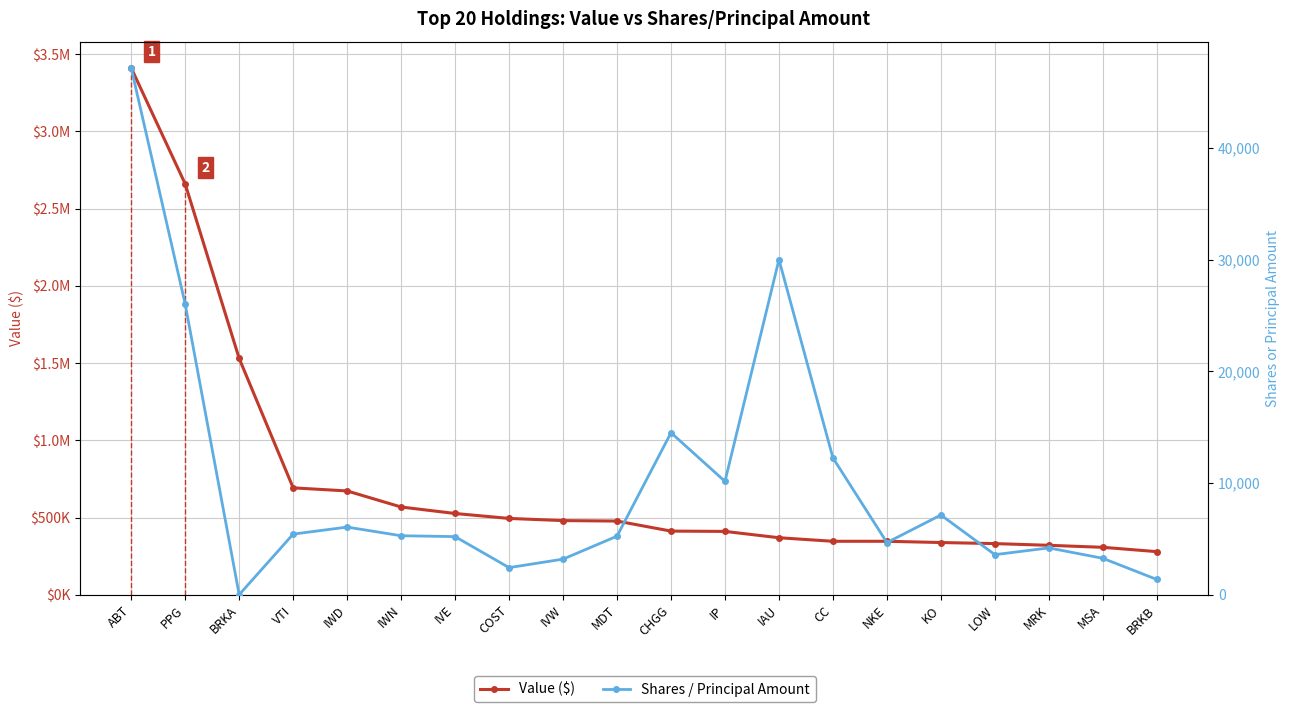

True or false: Value ($) has a value of 331000 at LOW.

True